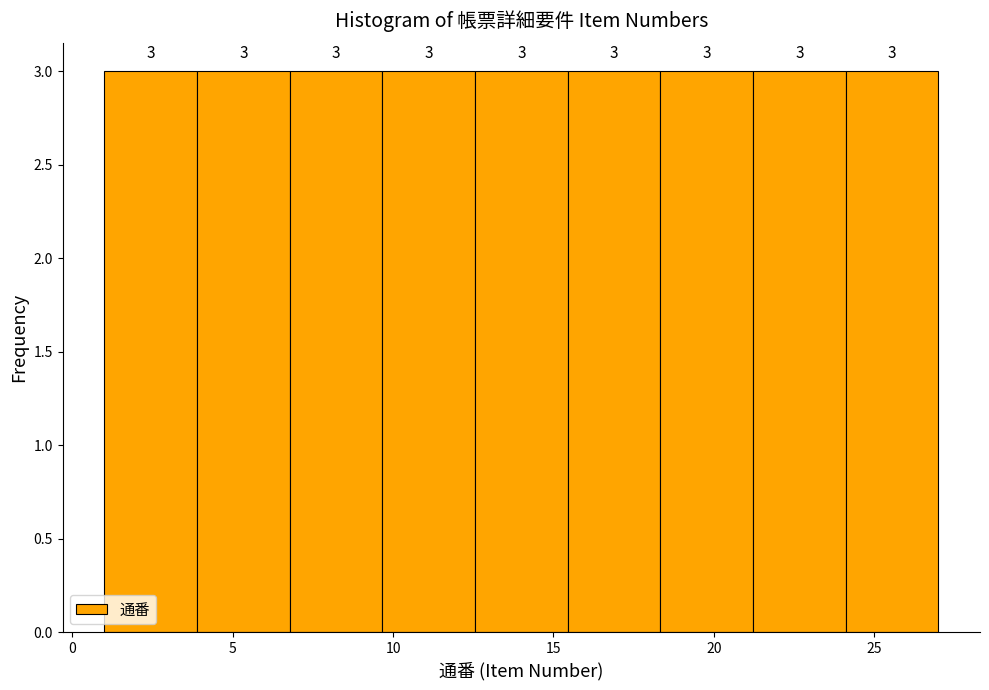

What is the height of the bar covering 12.5 to 15.5 on the x-axis? The bar edges are not printed on the chart, so give them approximately, as read against the axis.

3